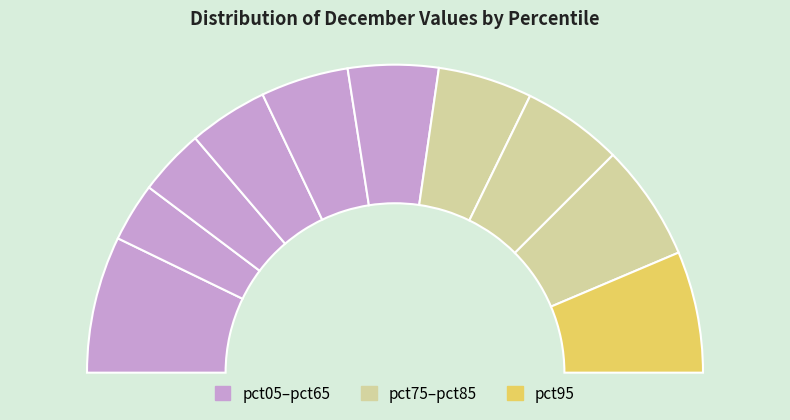

How many segments does this pie chart have?

10